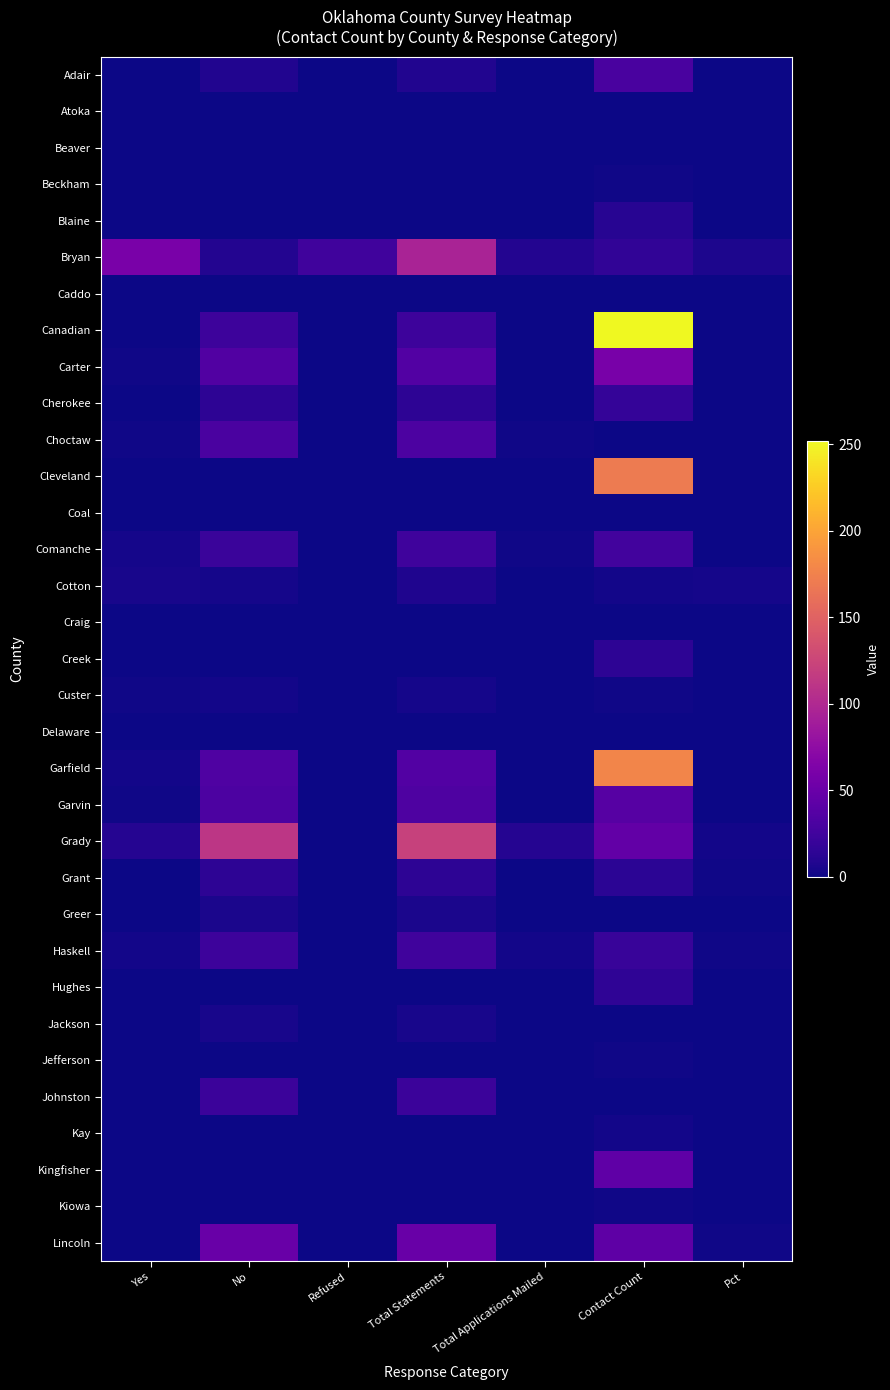

List the series in order of their peak value, highest first.

Canadian, Garfield, Cleveland, Grady, Bryan, Carter, Lincoln, Kingfisher, Garvin, Choctaw, Adair, Comanche, Haskell, Johnston, Cherokee, Hughes, Creek, Grant, Blaine, Cotton, Greer, Jackson, Custer, Kay, Beckham, Jefferson, Kiowa, Atoka, Beaver, Caddo, Coal, Craig, Delaware